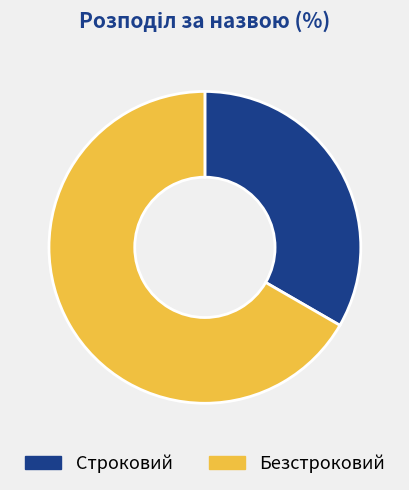

What is the ratio of the value at Строковий to the value at Безстроковий?

0.5